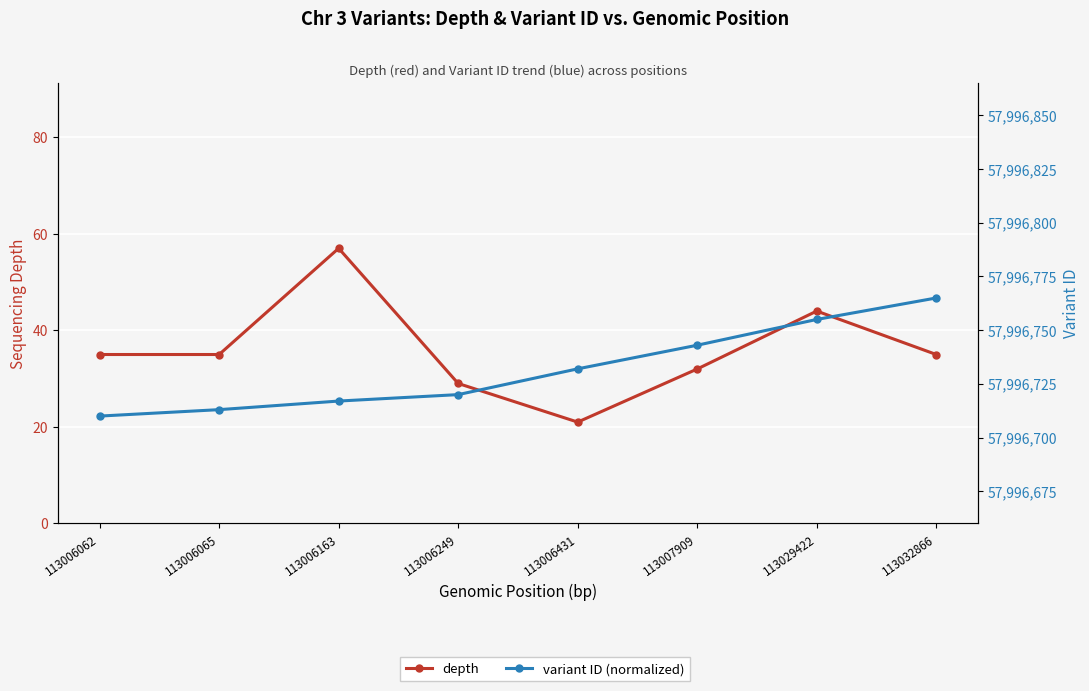

True or false: variant ID (normalized) and depth intersect in this chart.

False